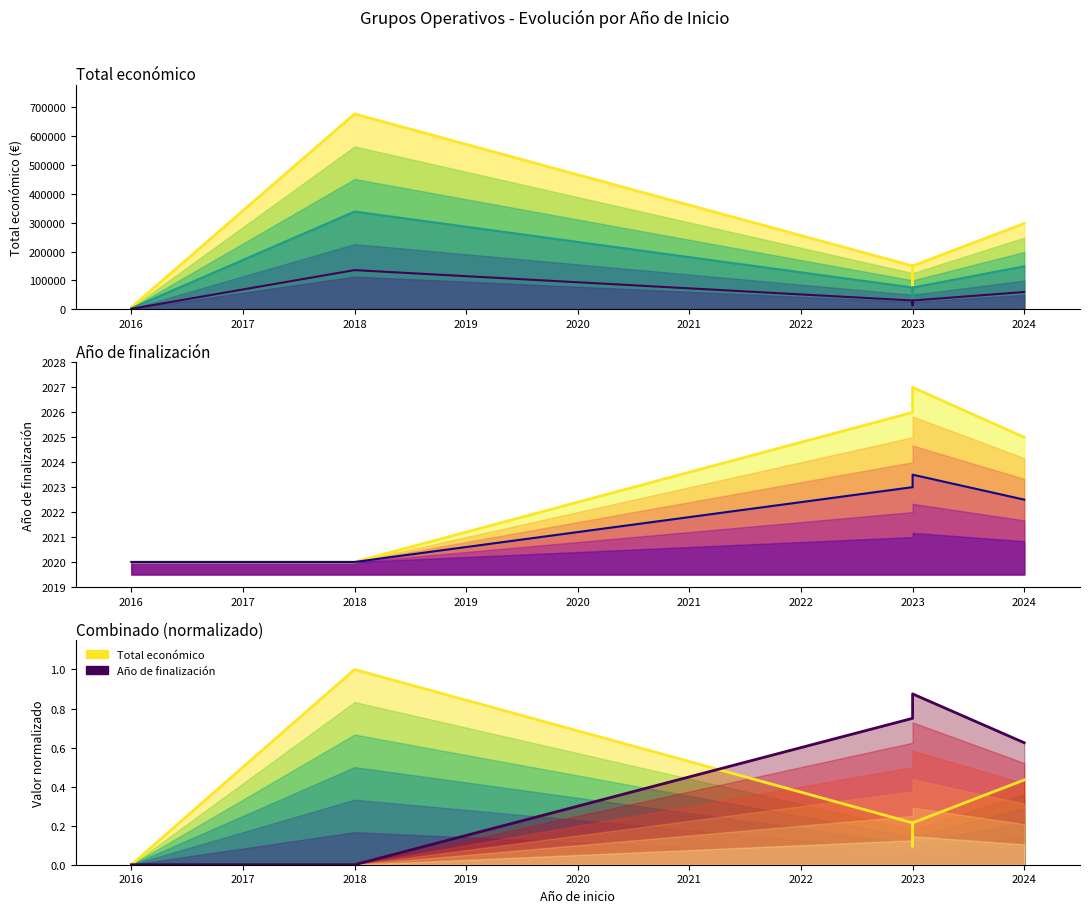

Which series has the widest spread of values?

Total económico (norm)